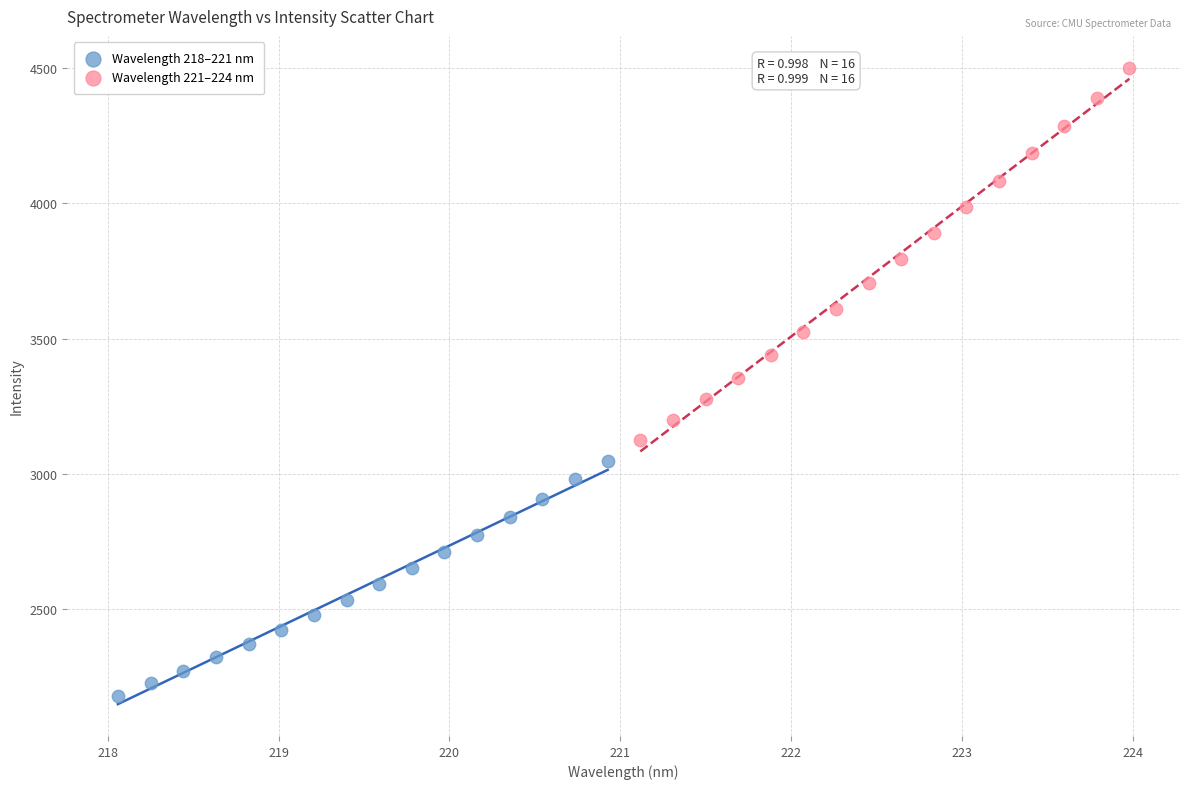

What are all the series names shown in the legend?

Wavelength 218–221 nm, Wavelength 221–224 nm